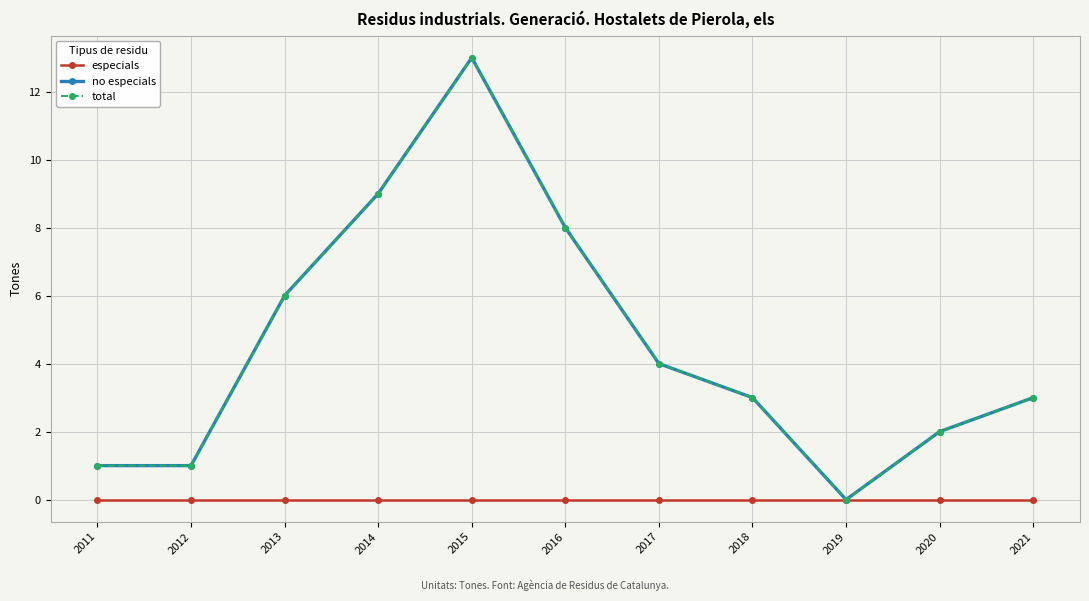

Does the chart have visible grid lines?

Yes